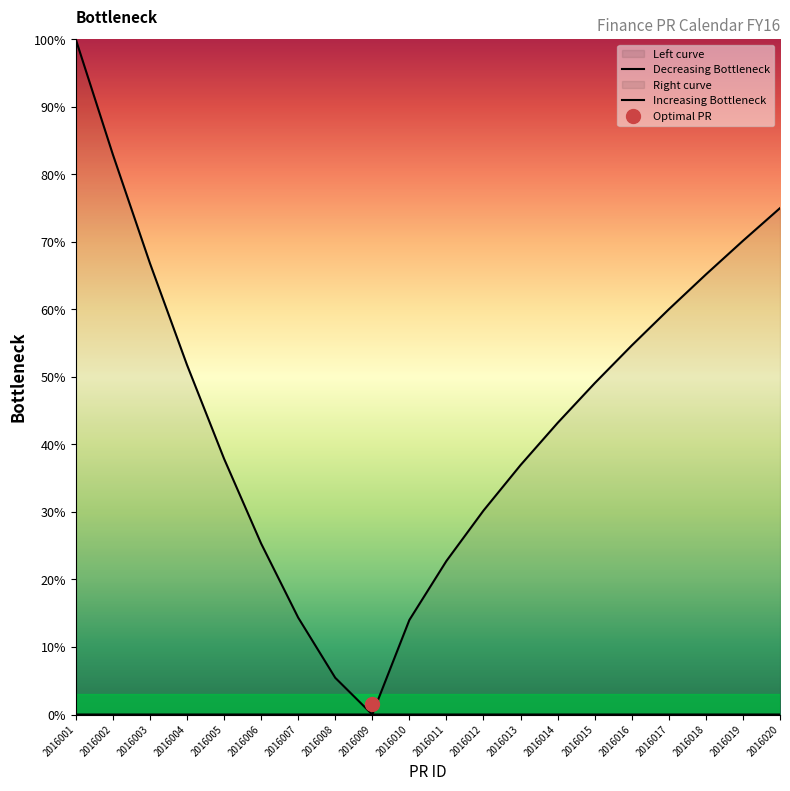

True or false: Decreasing Bottleneck has more than 0 points higher than both neighbors.

False